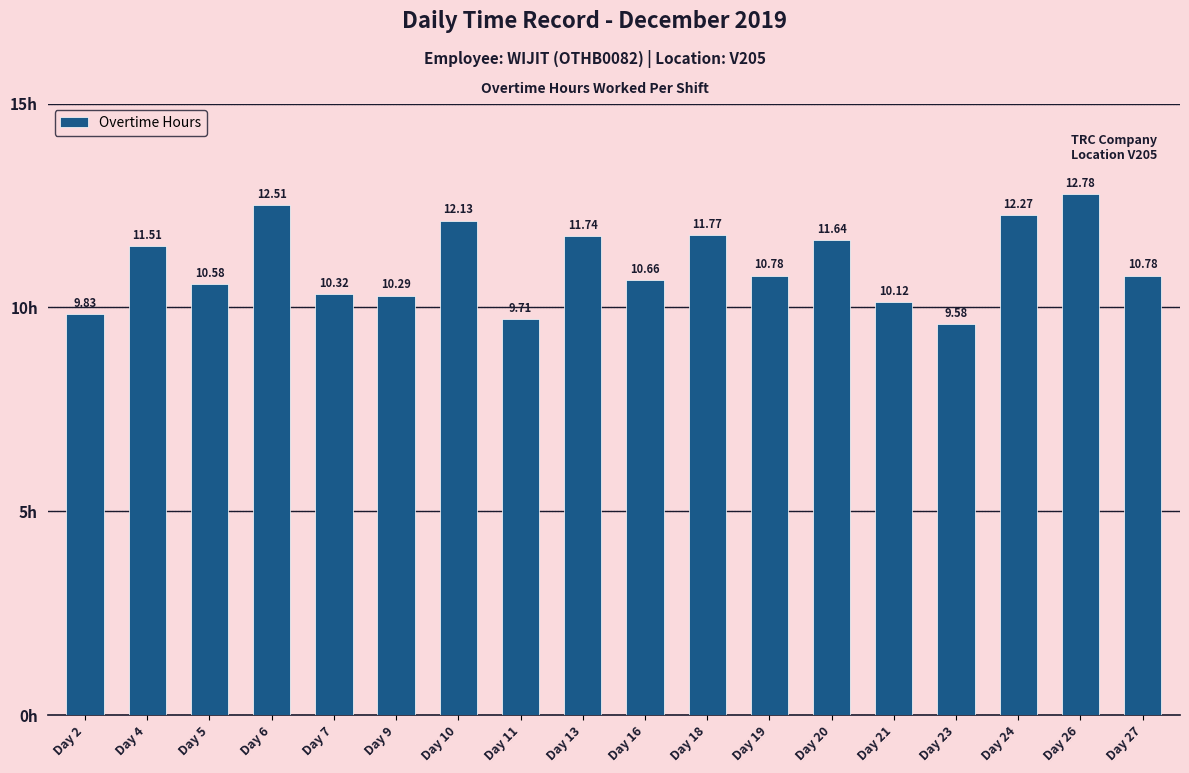

Reading right to left, what are all the values shown in this chart?

10.8	12.8	12.3	9.6	10.1	11.6	10.8	11.8	10.7	11.7	9.7	12.1	10.3	10.3	12.5	10.6	11.5	9.8